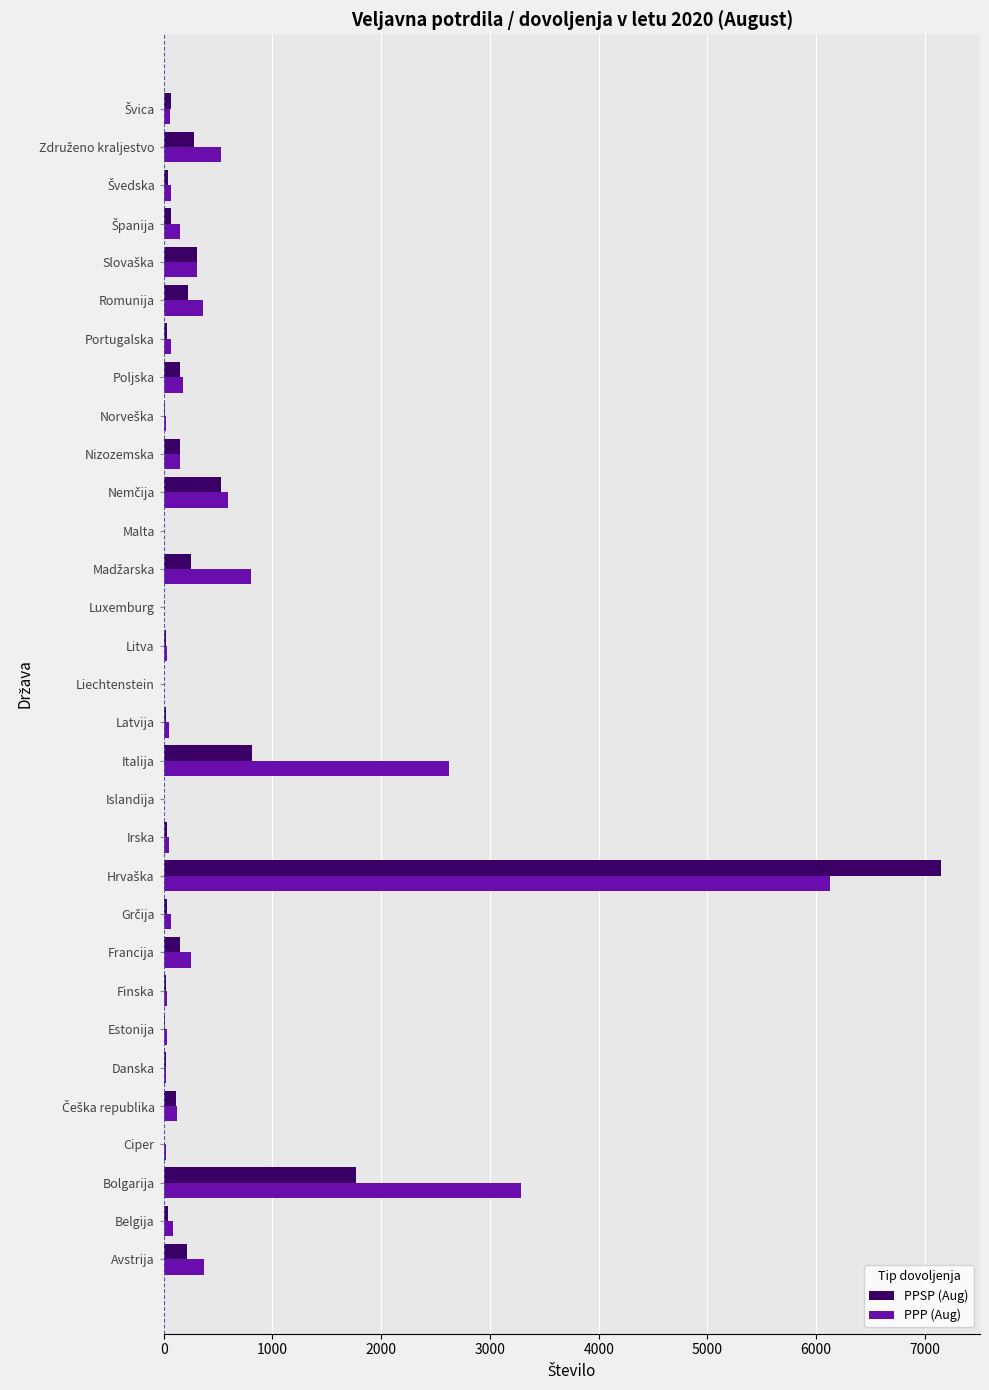

What is the sum of all PPSP (Aug) values?

12503